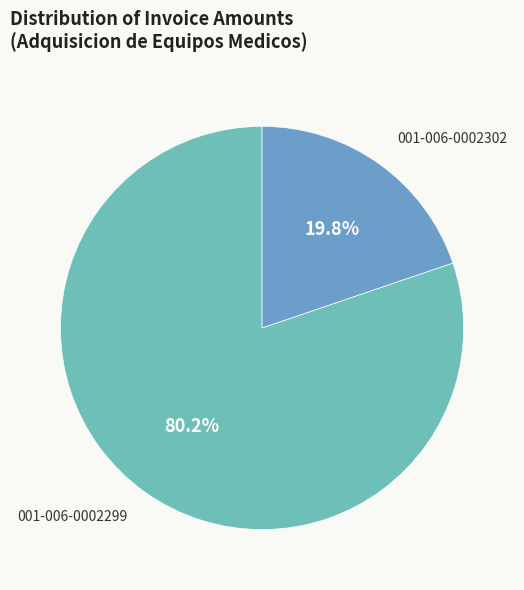

How many slices are in this pie chart?

2